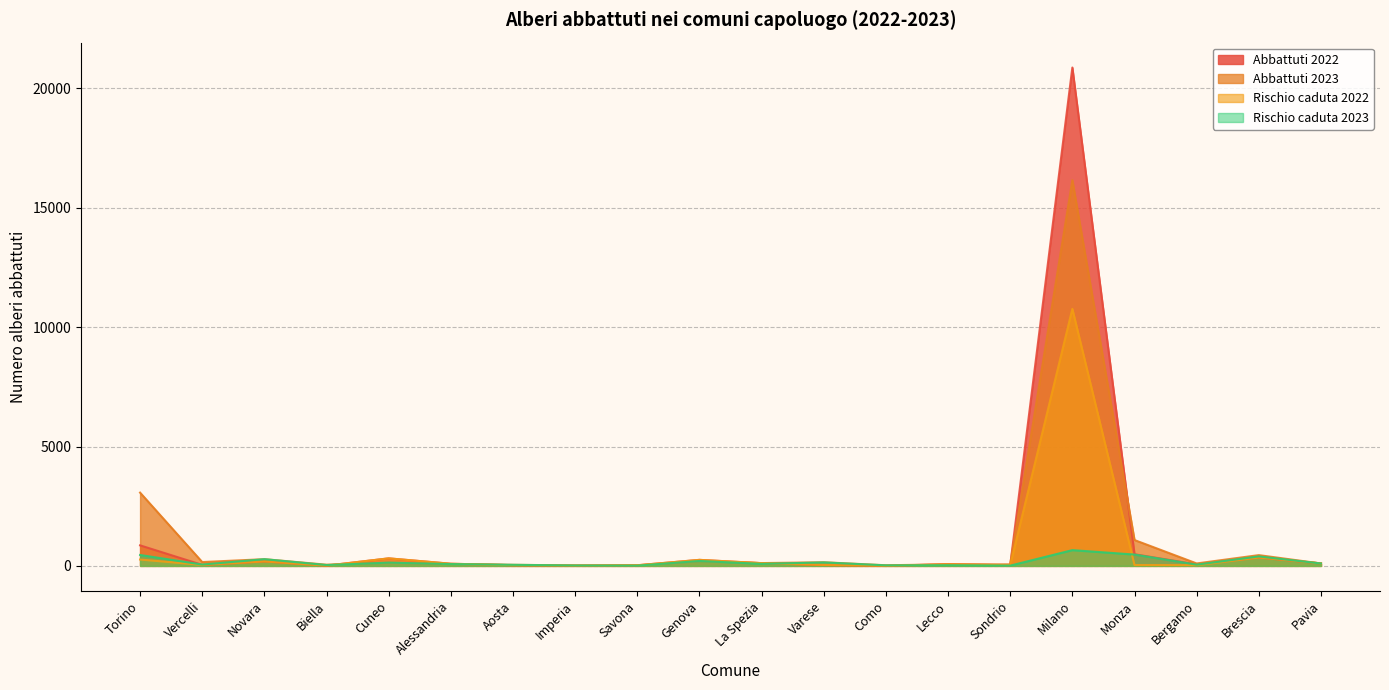

What is the label of the 17th point from the right?

Biella